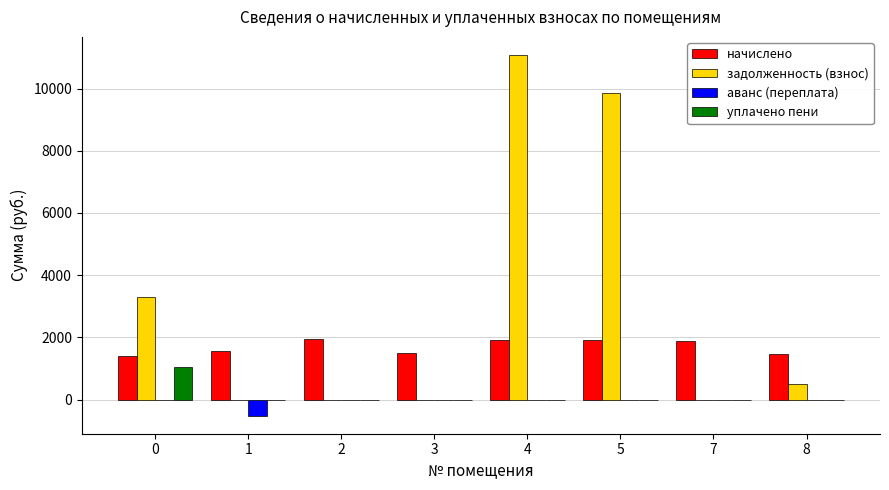

Which series has the largest total across all categories?

задолженность (взнос)